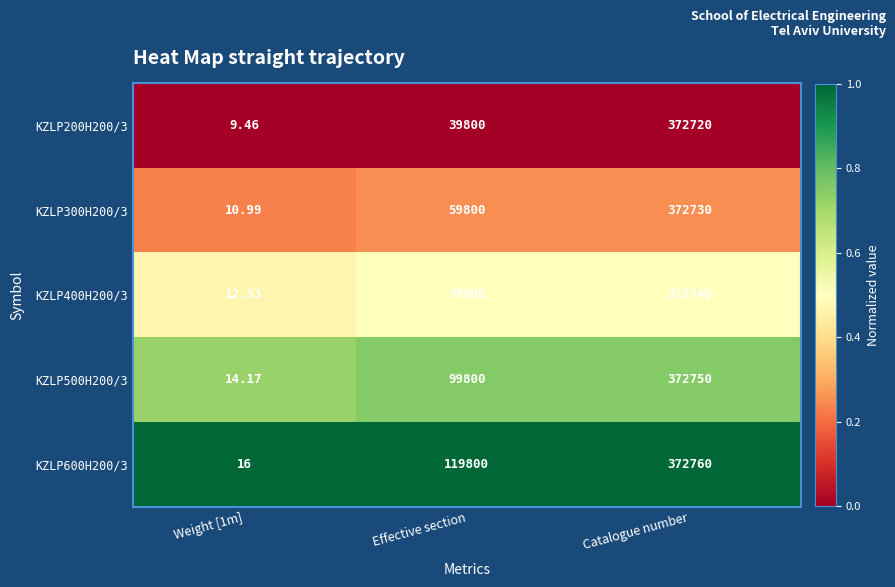

Where is KZLP400H200/3 nearest to the value 186376?

Effective section